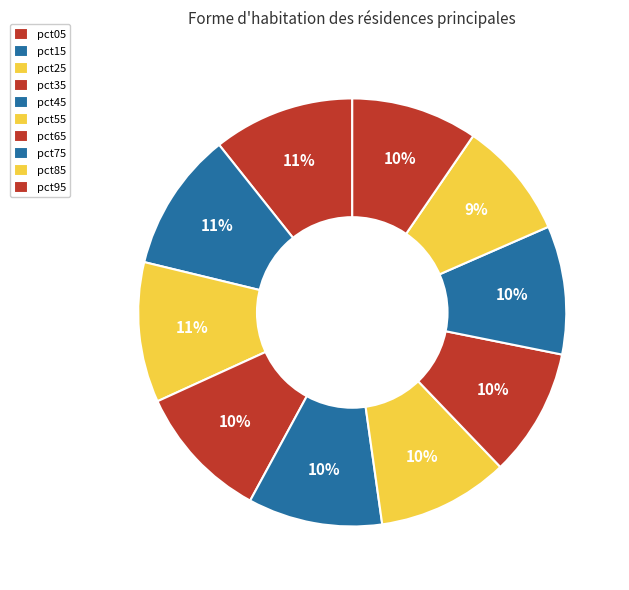

How many slices are in this pie chart?

10